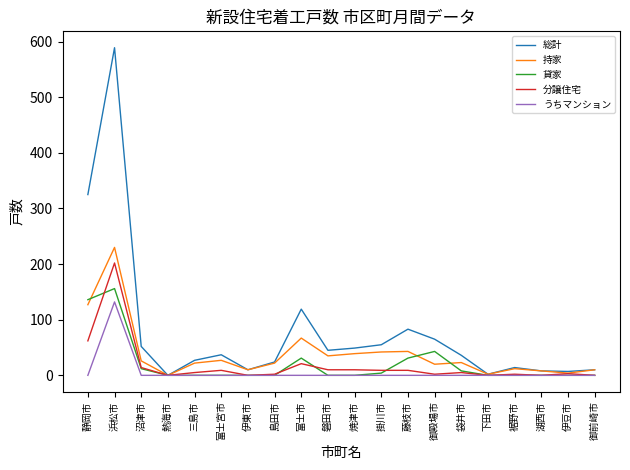

At which category does the chart reach its peak across all series?

浜松市